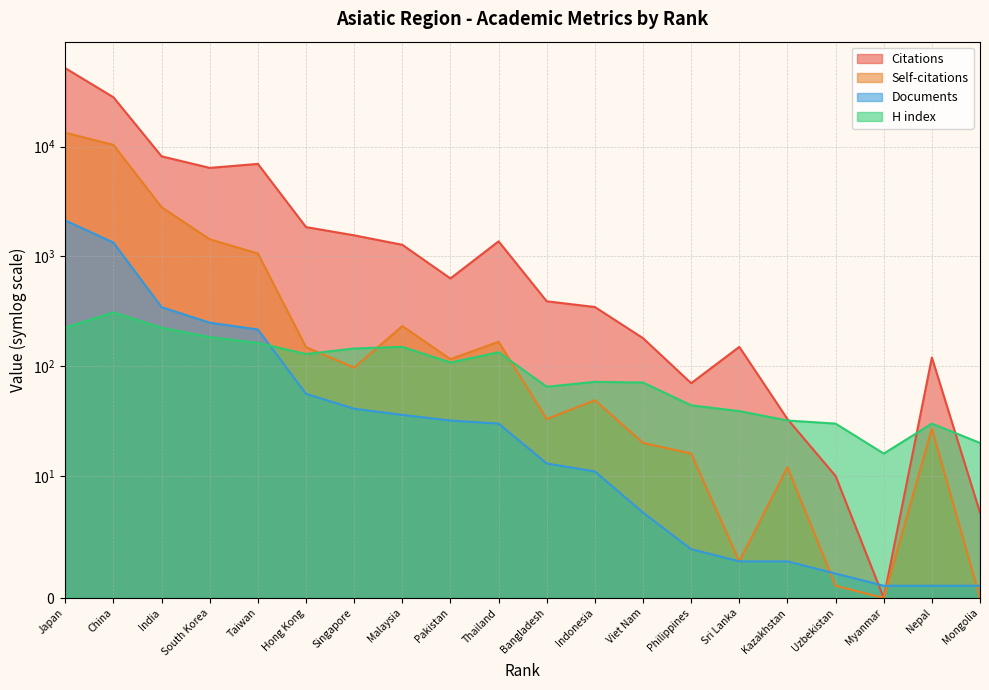

Which has a higher value, Sri Lanka or Japan?

Japan